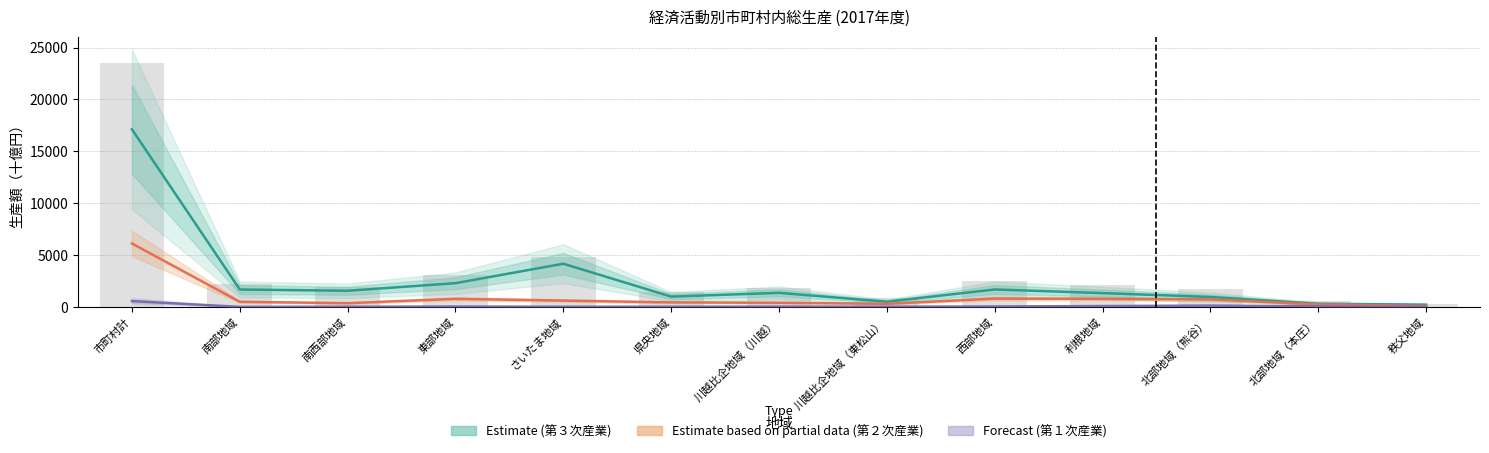

At which category does the chart reach its minimum across all series?

南部地域